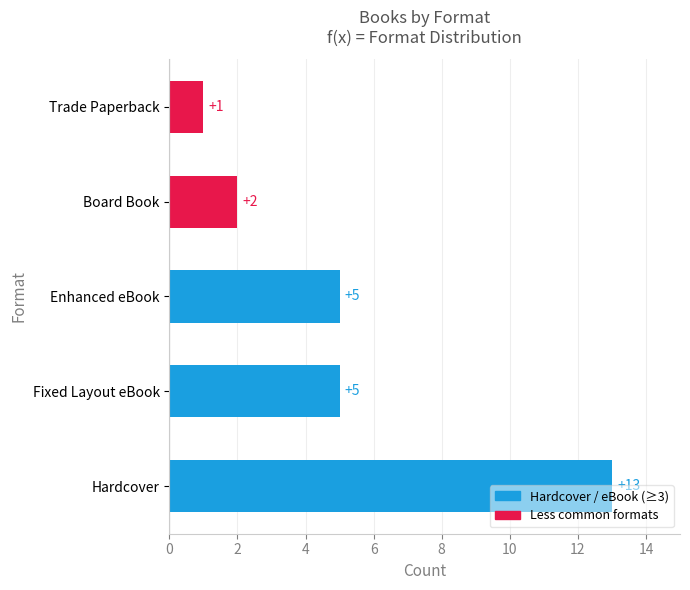

How many distinct data groups are displayed?

1